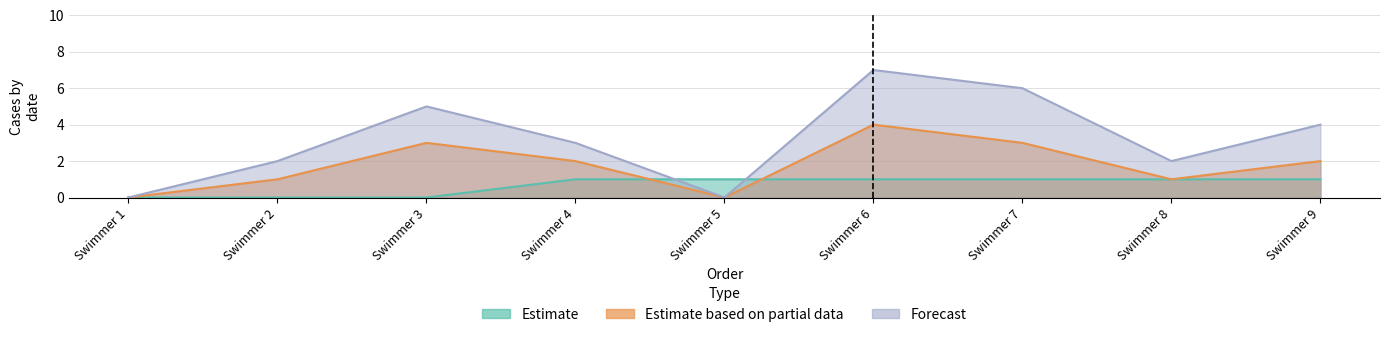

Which series has the largest range (max minus min)?

Forecast